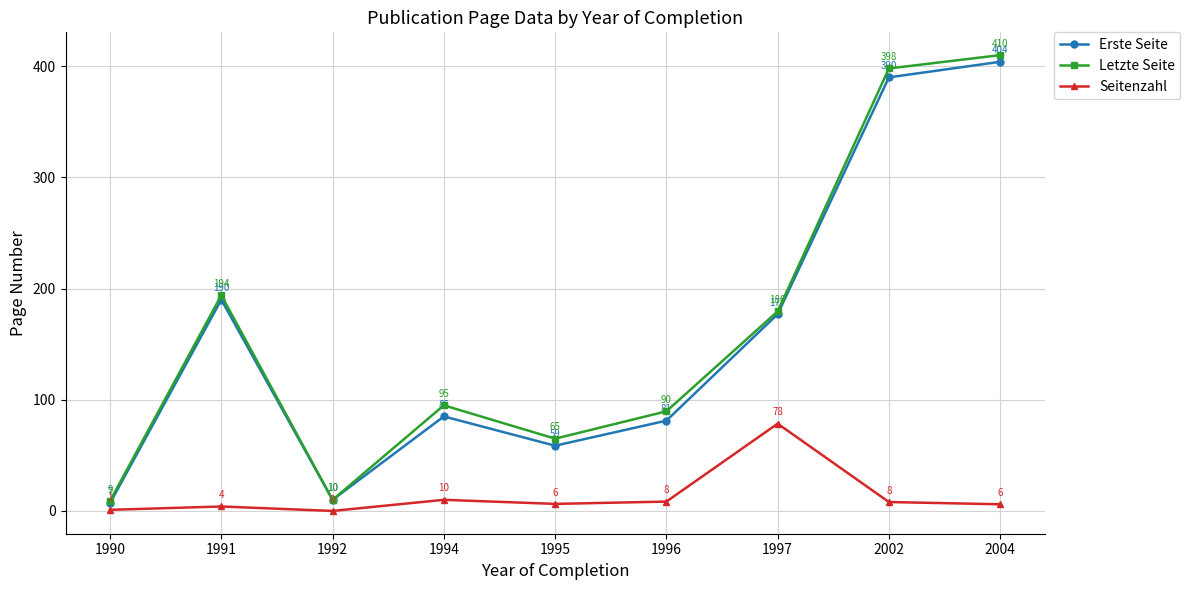

Where does the Letzte Seite series first go above 95?

1991